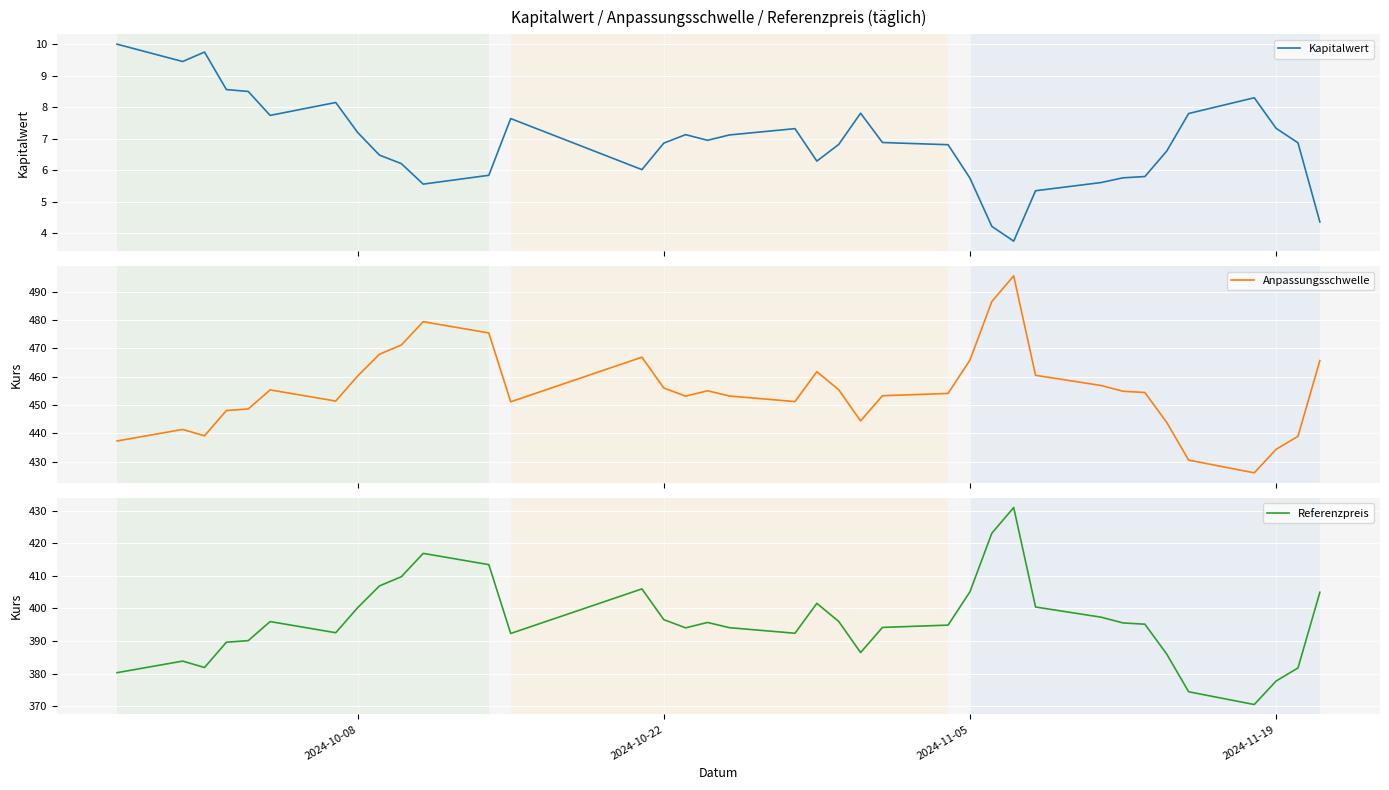

What is the maximum value for Kapitalwert?

10.0